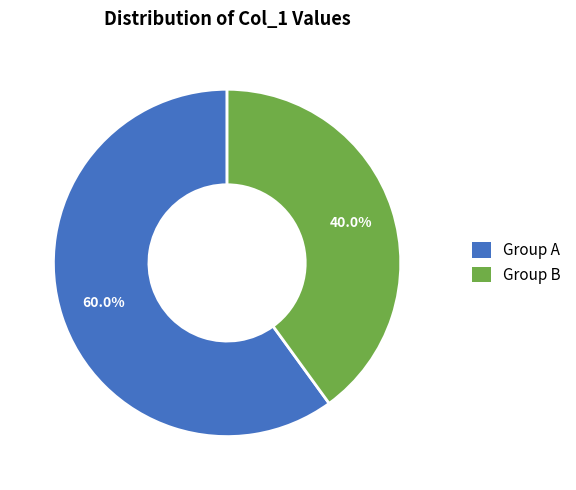

Does any single category account for the majority?

Yes